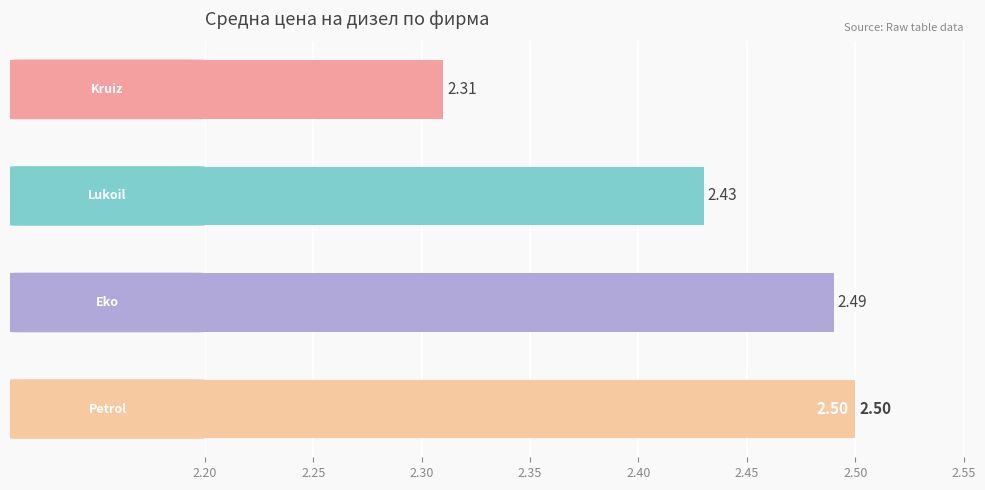

Between 2.20 and 2.35, which is larger?

2.35